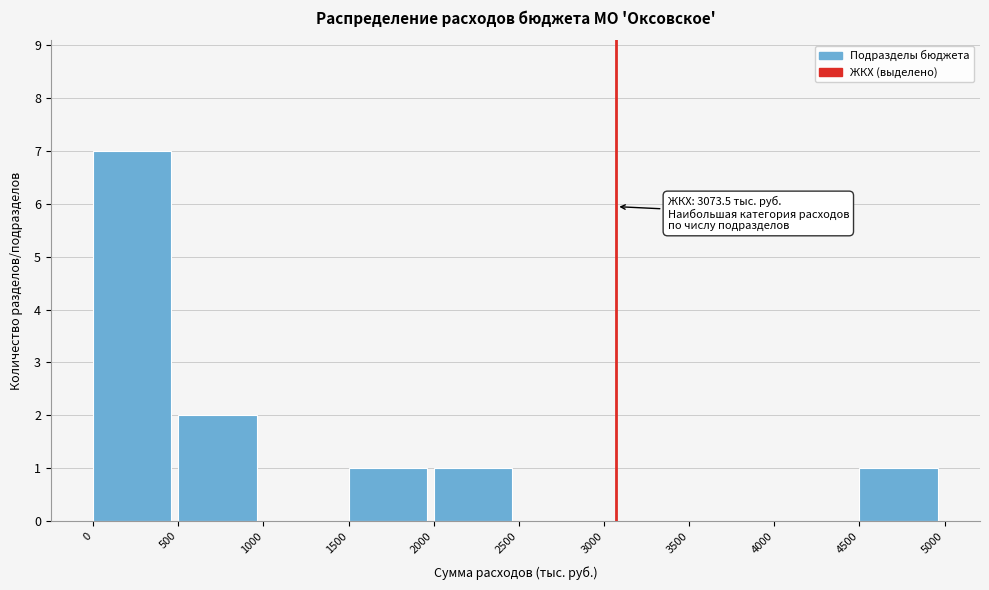

Over which range of the x-axis is the bar tallest?

0 to 500